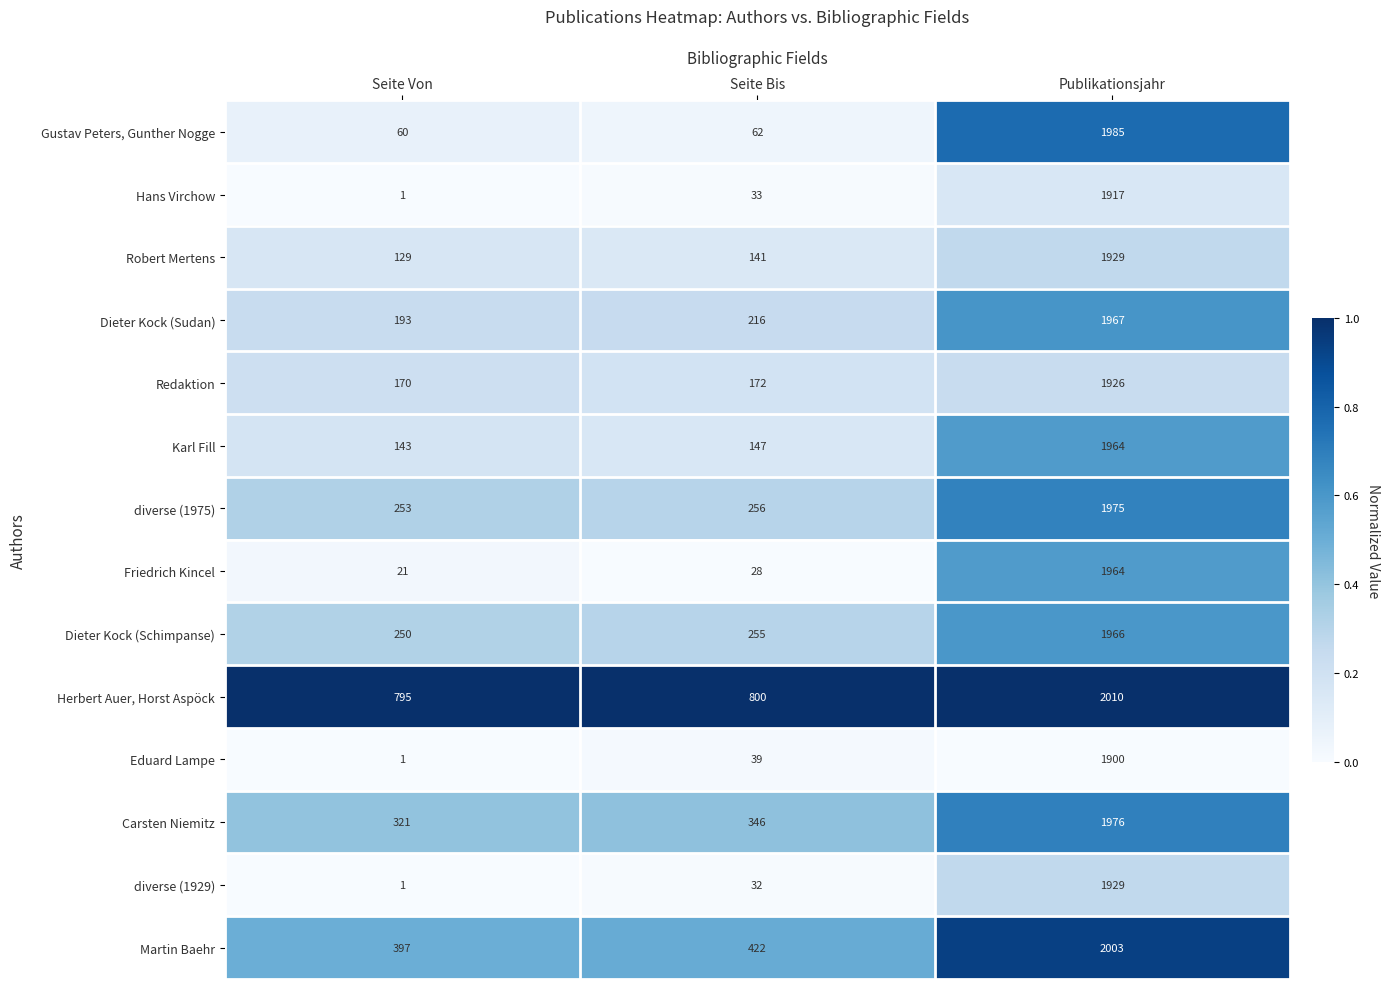

Count the number of data series in this chart.

14